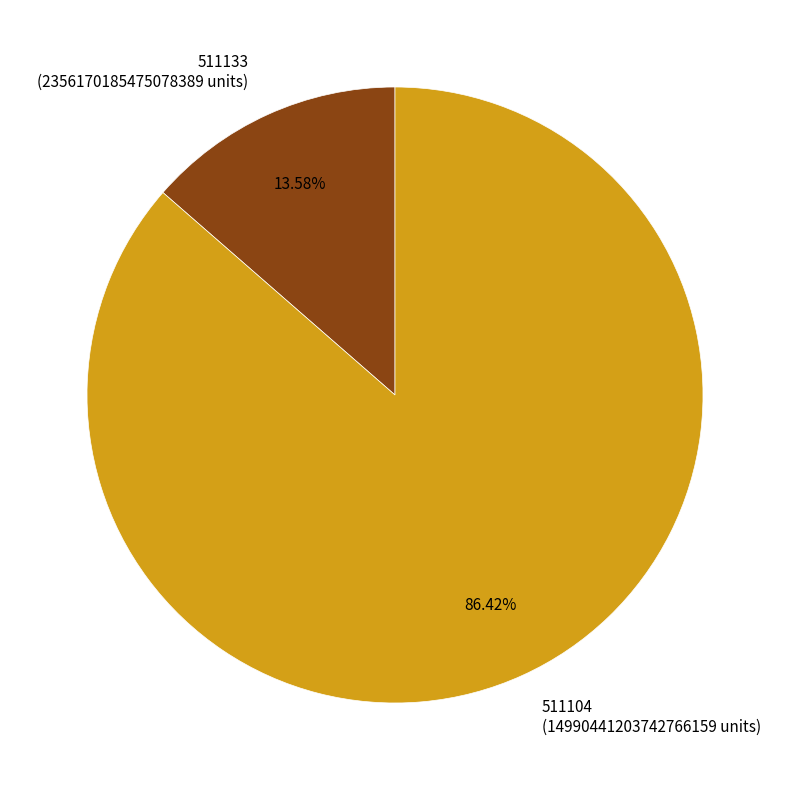

Which slice represents more than half of the pie?

511104